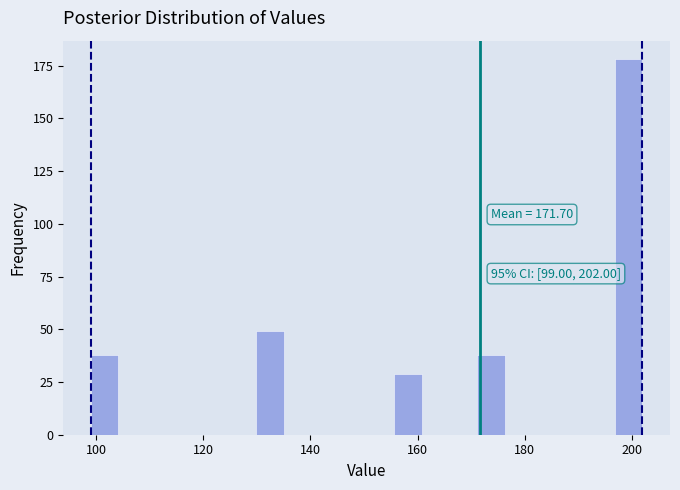

Around what value on the x-axis is the tallest bar? Give the approximate position of its centre, as read against the axis.

200